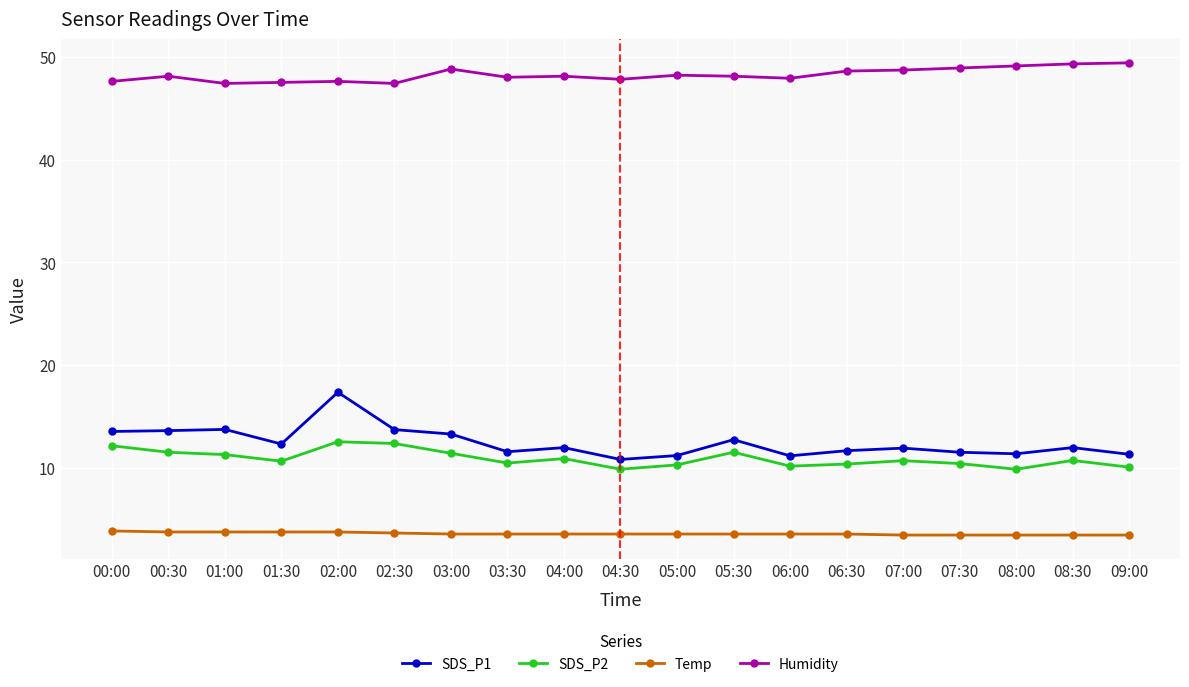

True or false: SDS_P2 has a value of 18.8 at 01:00.

False